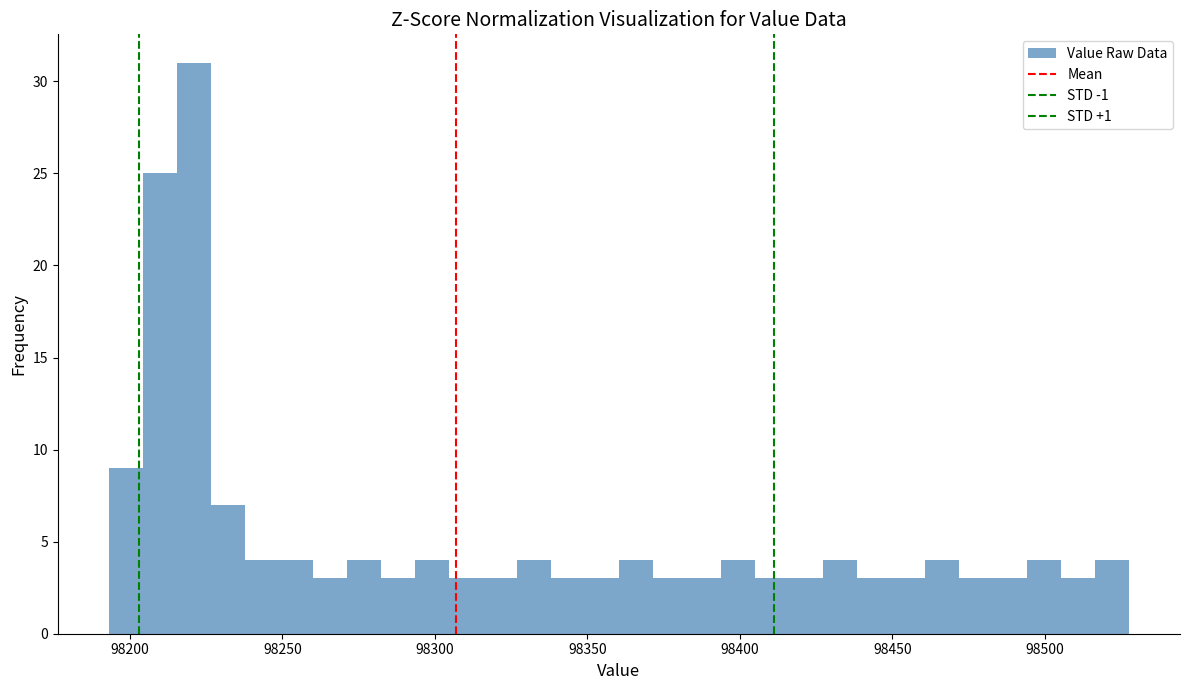

Read against the x-axis, roughly where is the centre of the tallest bar?

98220